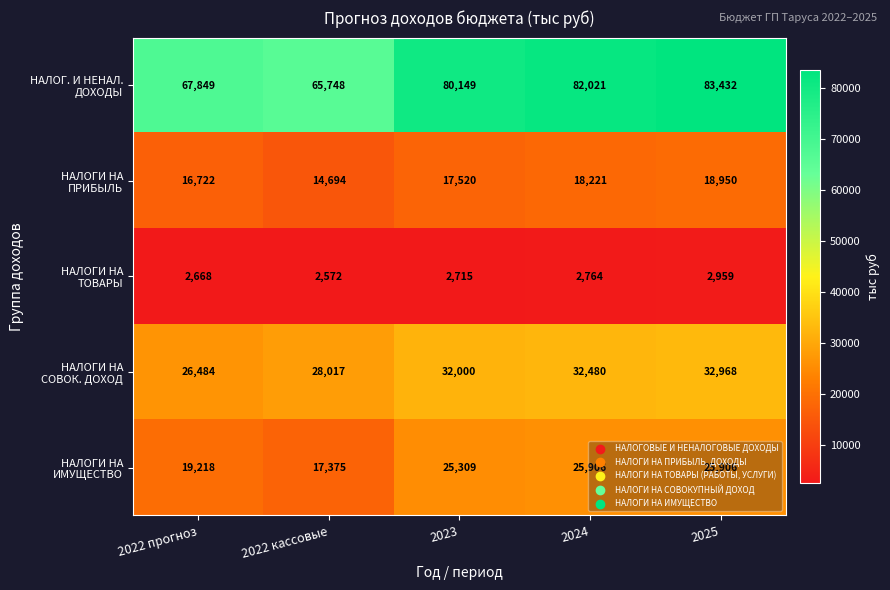

Which category has the highest value across all series?

2025